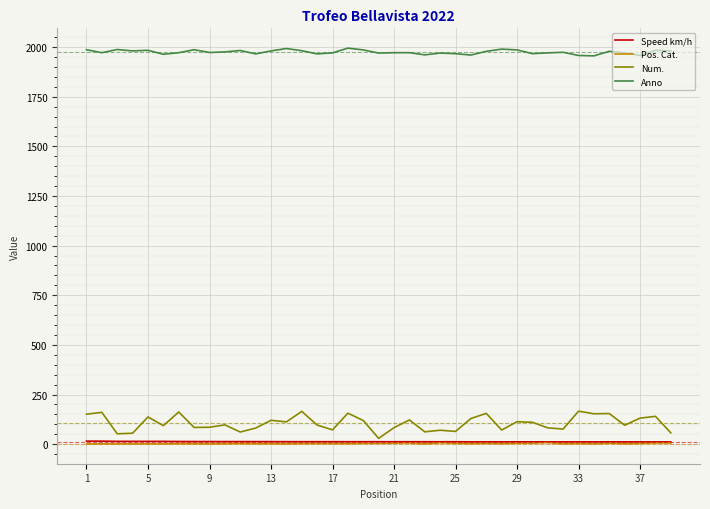

What is the maximum value shown in the chart?

1995.0